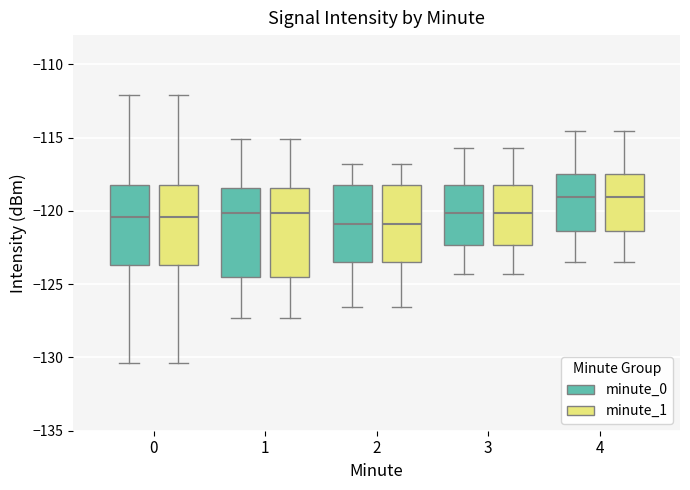

Reading left to right, transcribe this box plot: for each box, give where its median line is, the range the box spans, and where its two whiskers end, as read against the y-axis. The values are not printed on the chart, so give them approximately, as read against the axis.

0 (minute_0): median -120.5, box -123.5 to -118.0, whiskers -130.5 to -112.0
0 (minute_1): median -120.5, box -123.5 to -118.0, whiskers -130.5 to -112.0
1 (minute_0): median -120.0, box -124.5 to -118.5, whiskers -127.5 to -115.0
1 (minute_1): median -120.0, box -124.5 to -118.5, whiskers -127.5 to -115.0
2 (minute_0): median -121.0, box -123.5 to -118.0, whiskers -126.5 to -117.0
2 (minute_1): median -121.0, box -123.5 to -118.0, whiskers -126.5 to -117.0
3 (minute_0): median -120.0, box -122.5 to -118.0, whiskers -124.5 to -115.5
3 (minute_1): median -120.0, box -122.5 to -118.0, whiskers -124.5 to -115.5
4 (minute_0): median -119.0, box -121.5 to -117.5, whiskers -123.5 to -114.5
4 (minute_1): median -119.0, box -121.5 to -117.5, whiskers -123.5 to -114.5